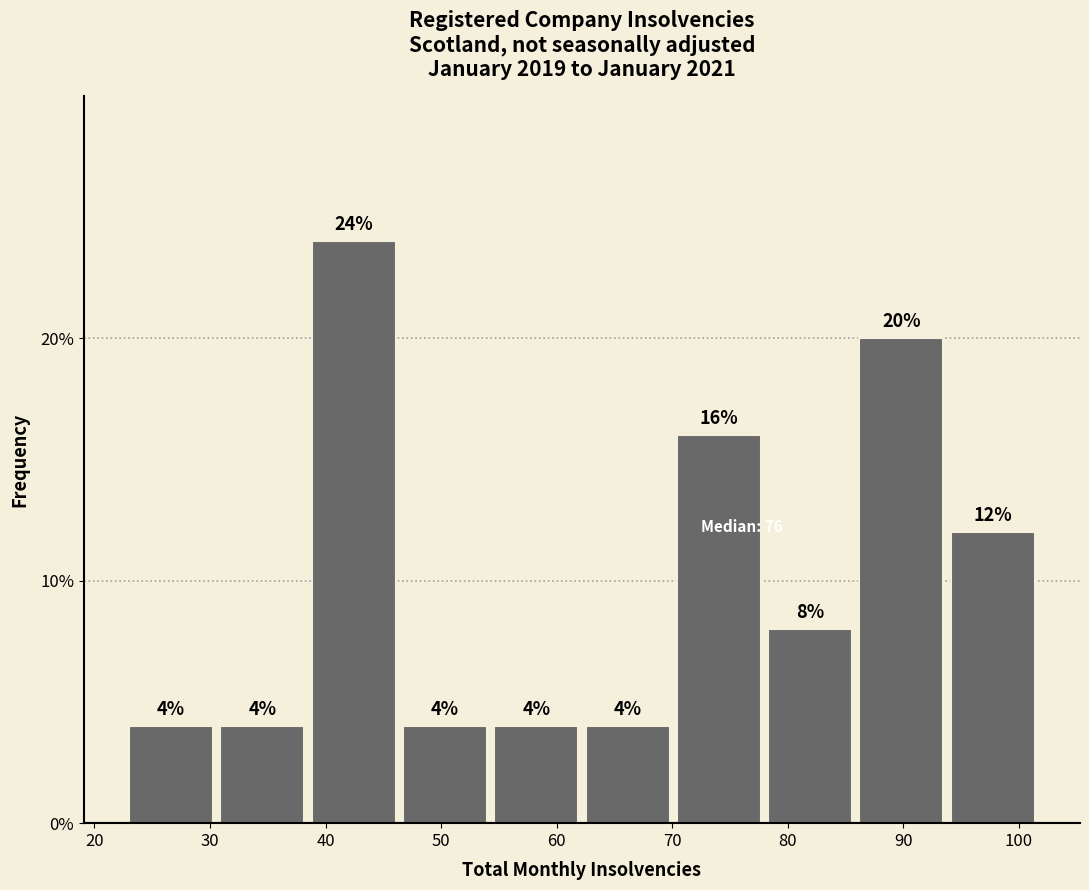

What is the height of the bar covering 38.8 to 46.7 on the x-axis? The bar edges are not printed on the chart, so give them approximately, as read against the axis.

24